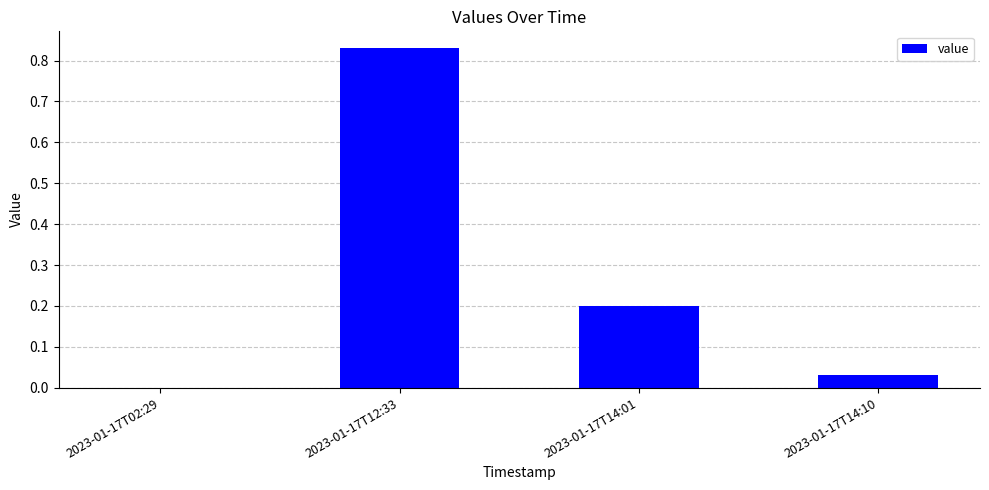

What is the sum of the values at 2023-01-17T14:10 and 2023-01-17T12:33?

0.9